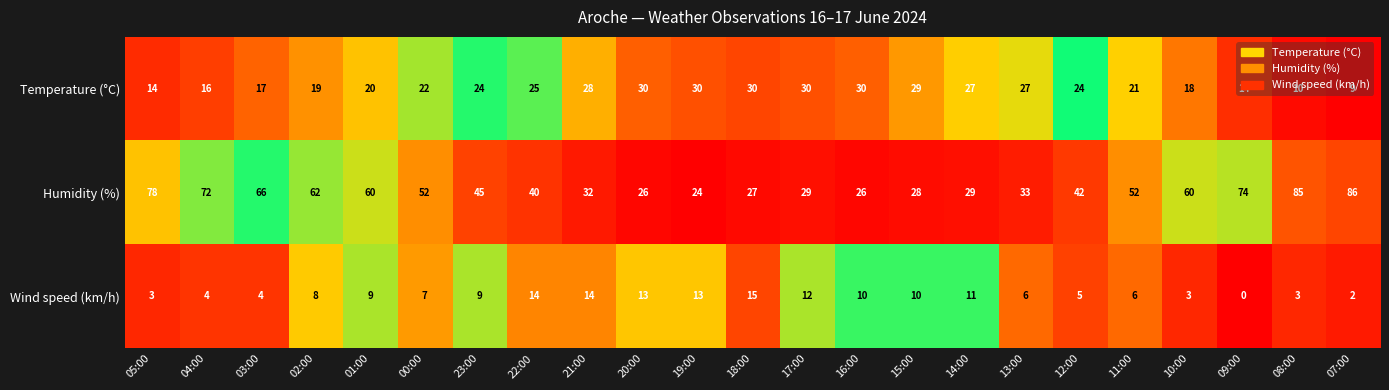

Rank the series at 21:00 from highest to lowest value.

Humidity (%), Temperature (°C), Wind speed (km/h)